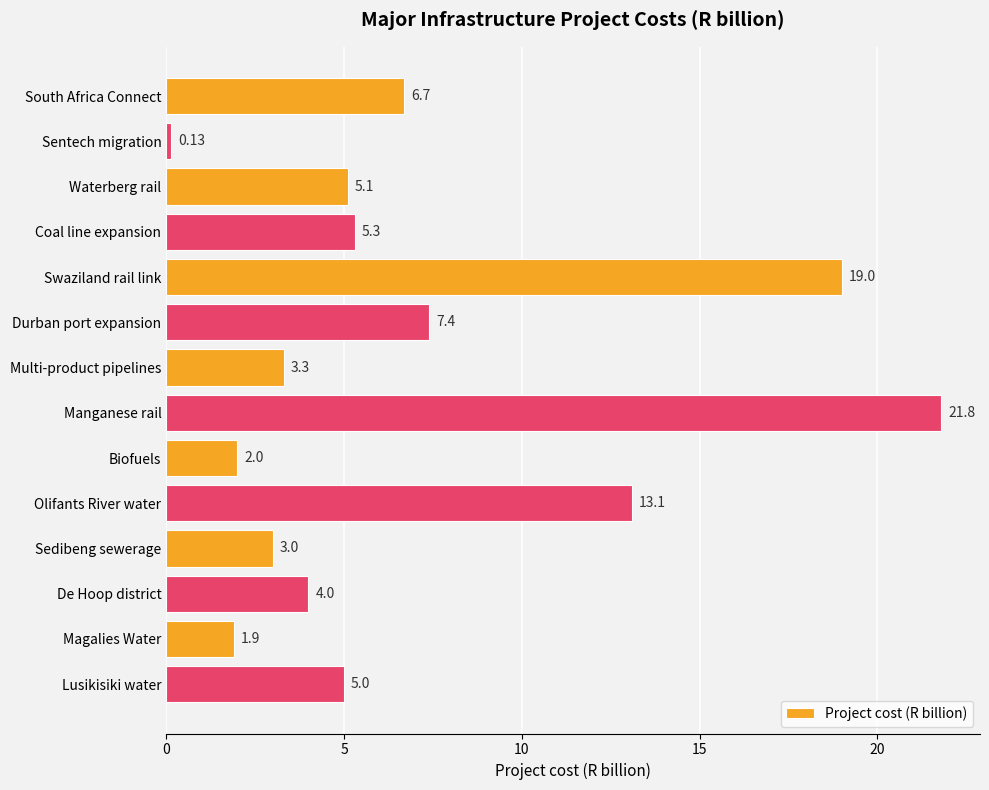

Which has a higher value, Olifants River water or De Hoop district?

Olifants River water